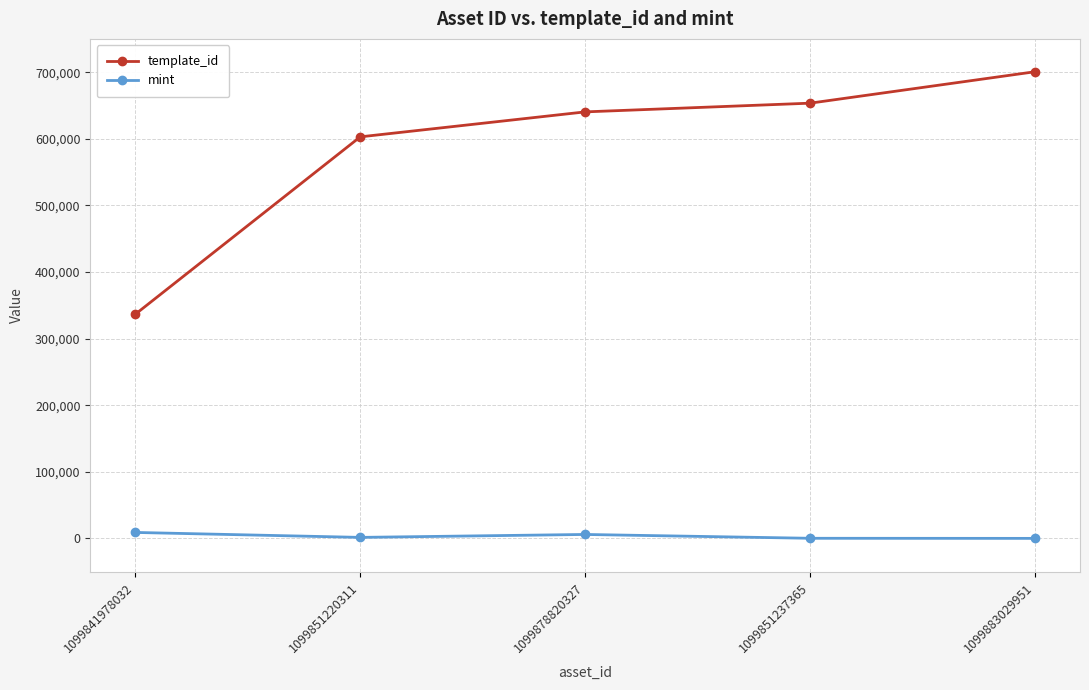

Which series has the widest spread of values?

template_id